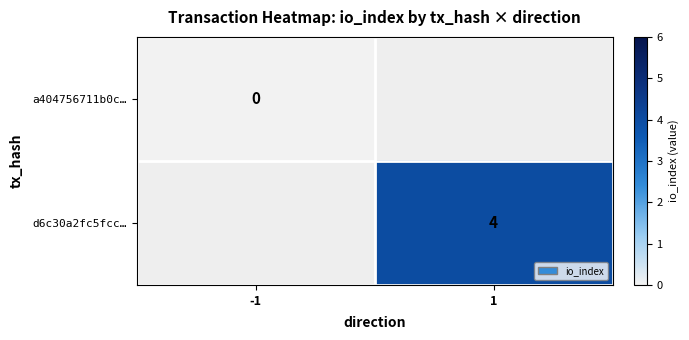

At which category does the chart reach its peak across all series?

1